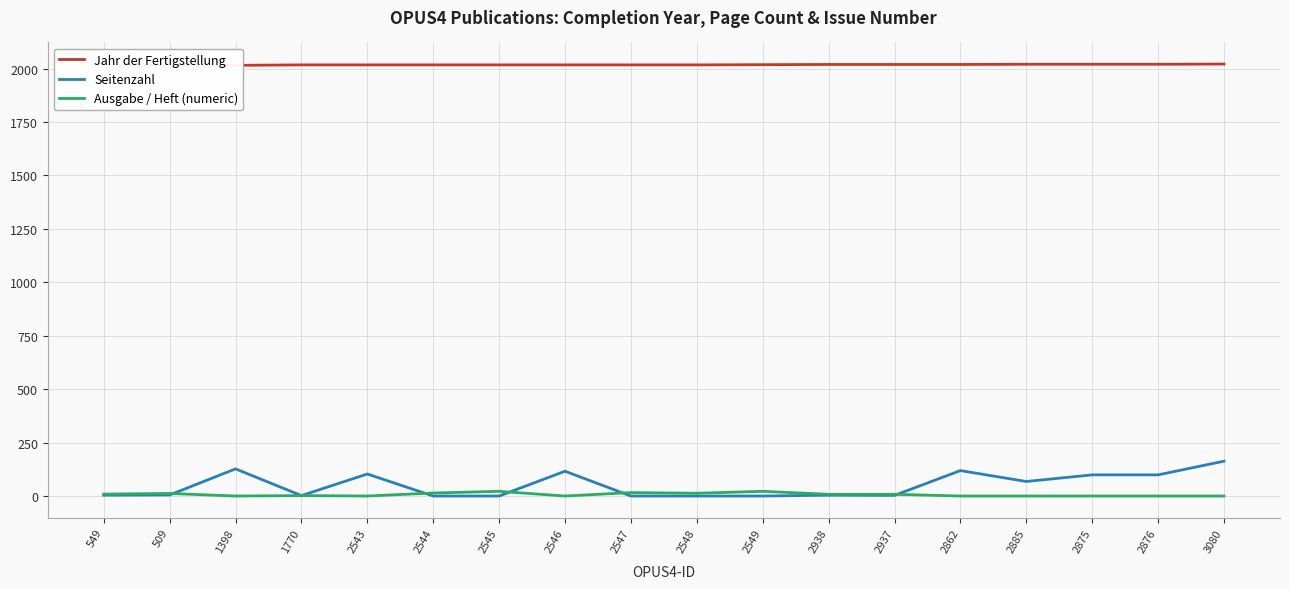

What is the highest value of the Ausgabe / Heft (numeric) series?

22